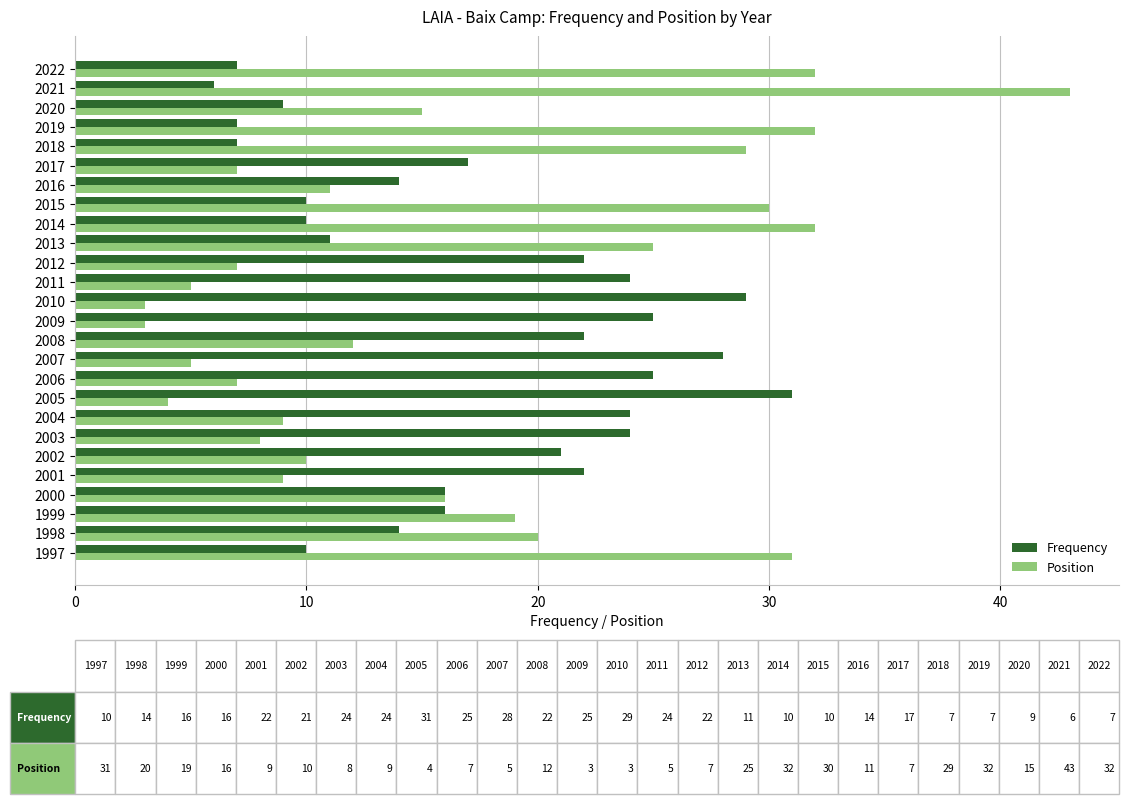

What is the difference between the maximum and minimum values in the Position series?

40